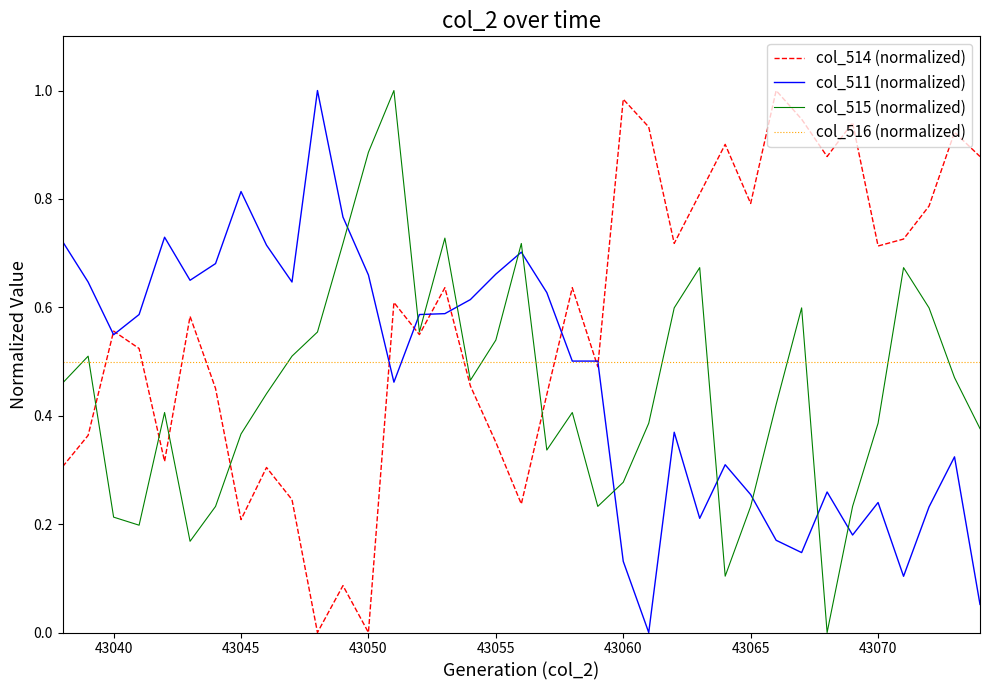

List the series in order of their overall mean, highest first.

col_514 (normalized), col_516 (normalized), col_511 (normalized), col_515 (normalized)